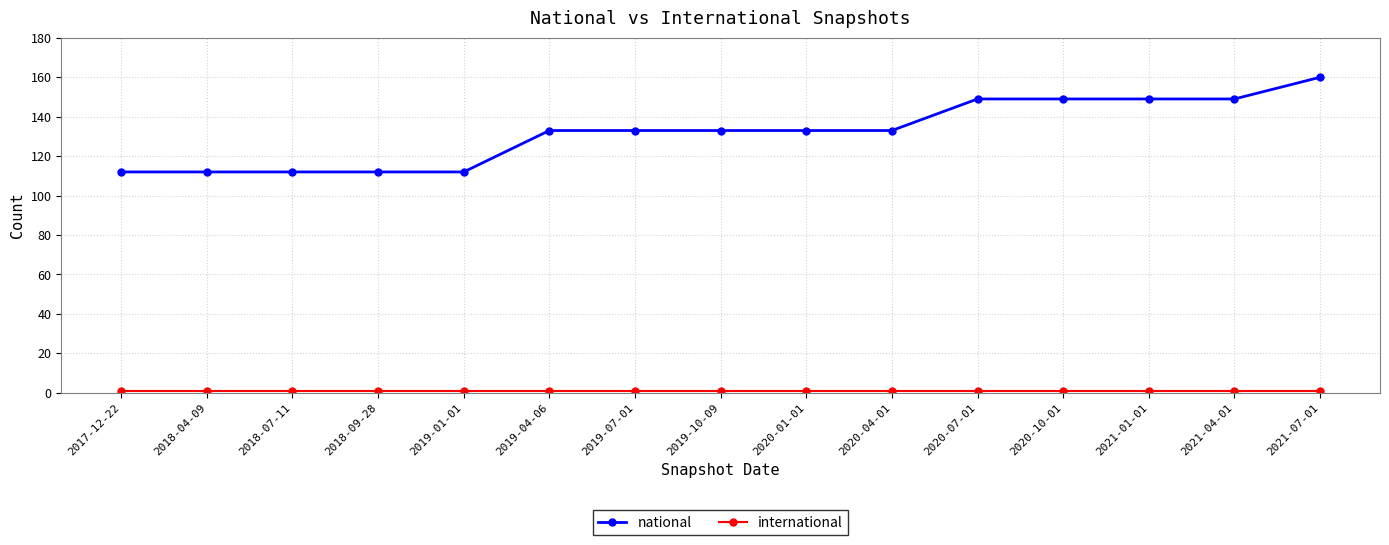

How many data points does each series have?

15